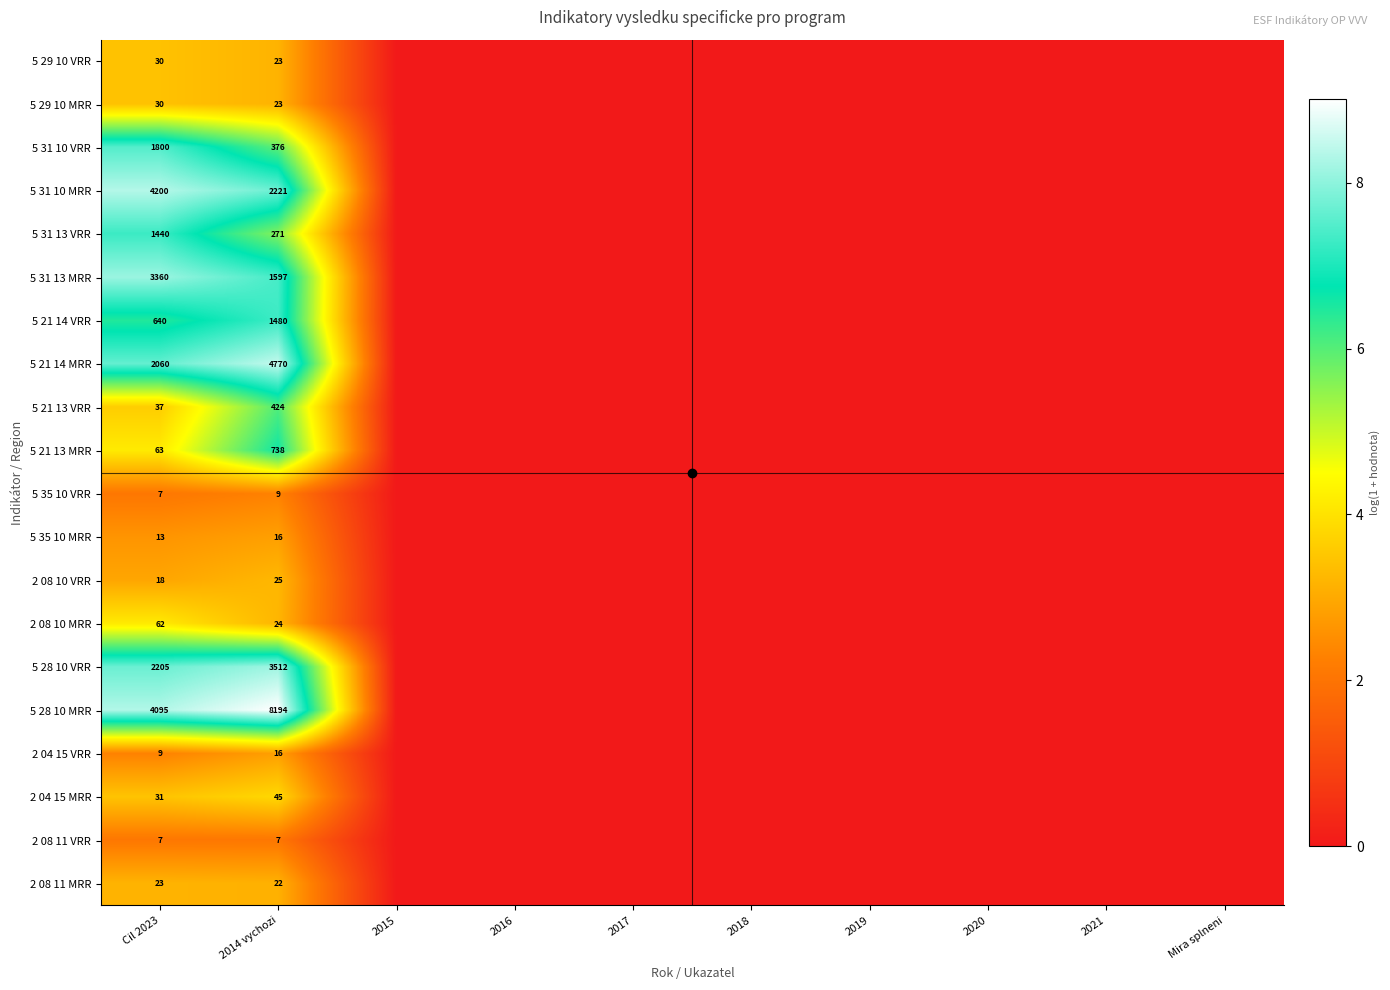

The value of 5 29 10 MRR at 2014 vychozi is 39. True or false?

False